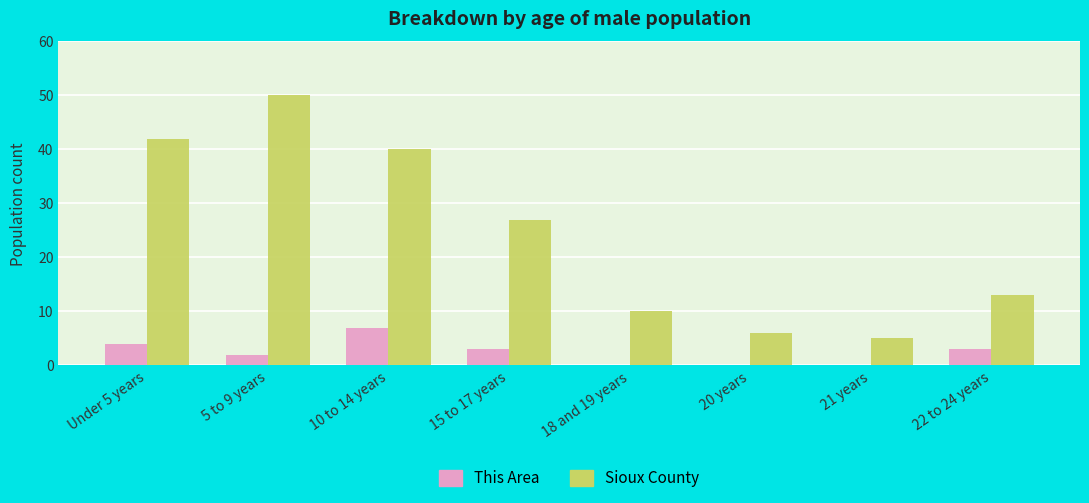

What is the sum of all Sioux County values?

193